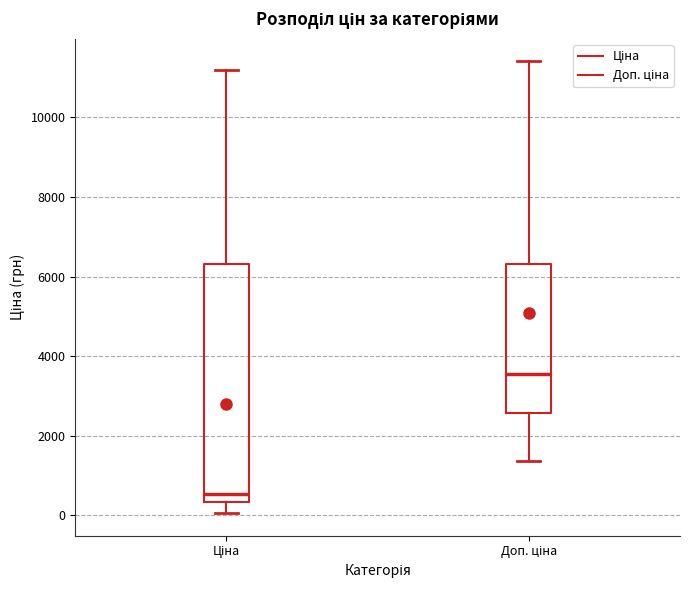

Reading left to right, read every box against the y-axis: the position of its median line, the range the box covers, and the ends of its whiskers. The values are not printed on the chart, so give them approximately, as read against the axis.

Ціна: median 600, box 400 to 6400, whiskers 0 to 11200
Доп. ціна: median 3600, box 2600 to 6400, whiskers 1400 to 11400